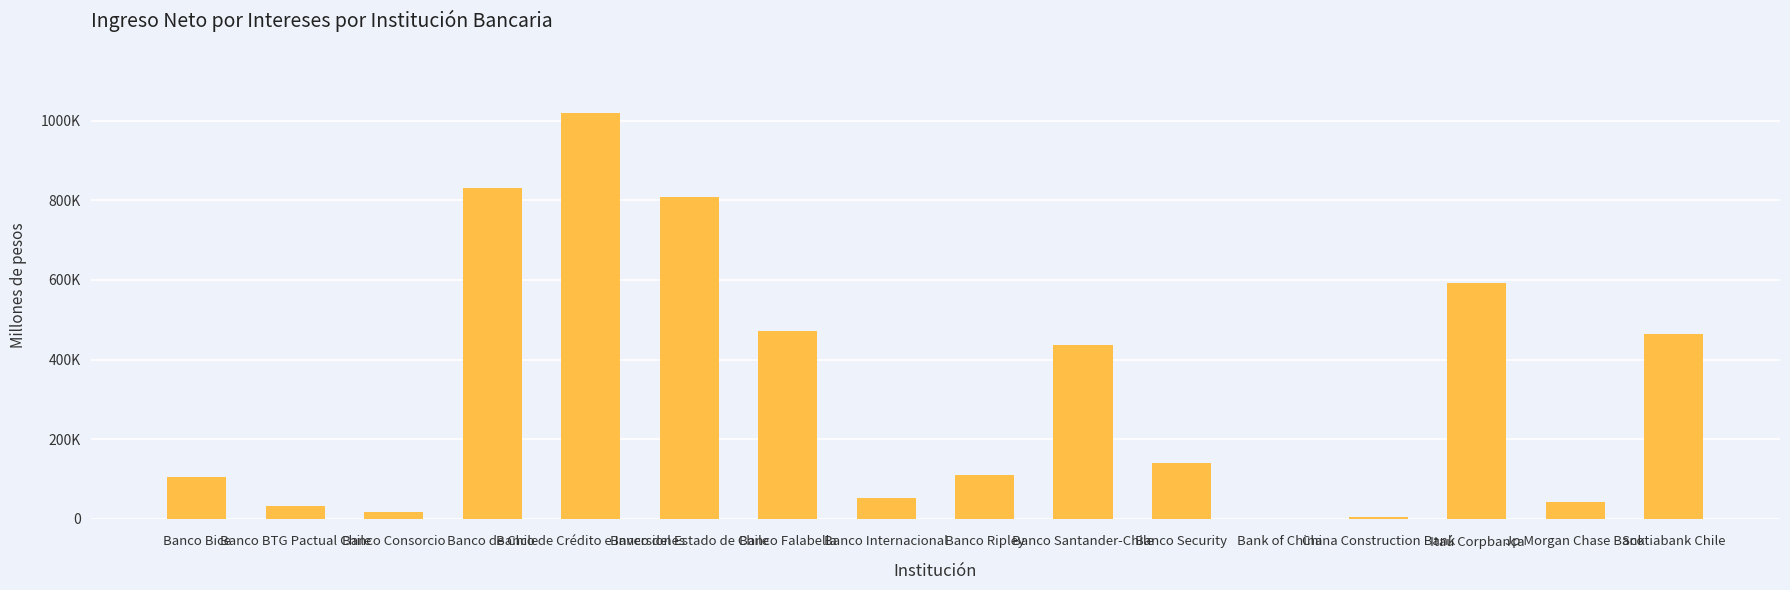

Rank the categories by value from highest to lowest.

Banco de Crédito e Inversiones, Banco de Chile, Banco del Estado de Chile, Itaú Corpbanca, Banco Falabella, Scotiabank Chile, Banco Santander-Chile, Banco Security, Banco Ripley, Banco Bice, Banco Internacional, Jp Morgan Chase Bank, Banco BTG Pactual Chile, Banco Consorcio, China Construction Bank, Bank of China